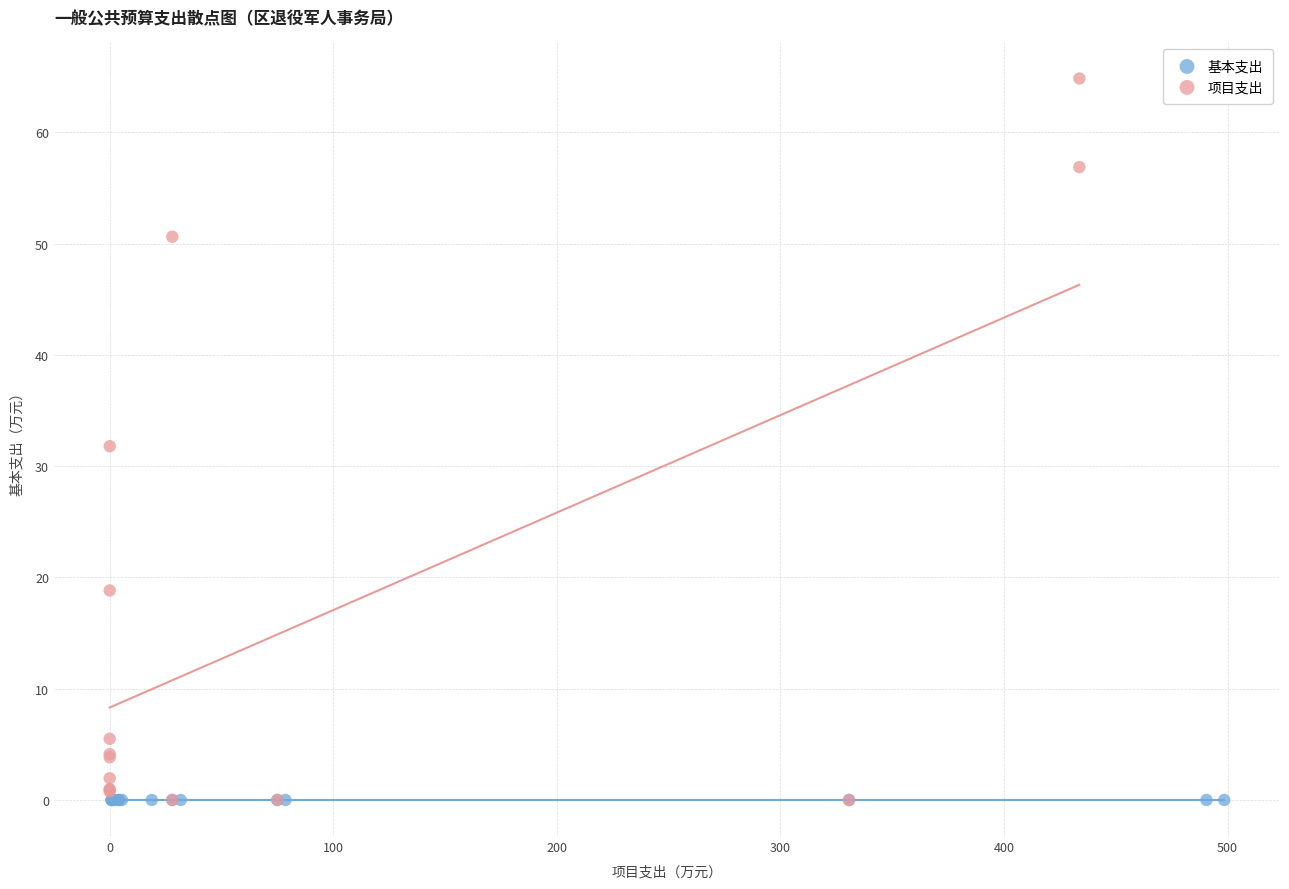

Which series contains the highest Y value?

项目支出